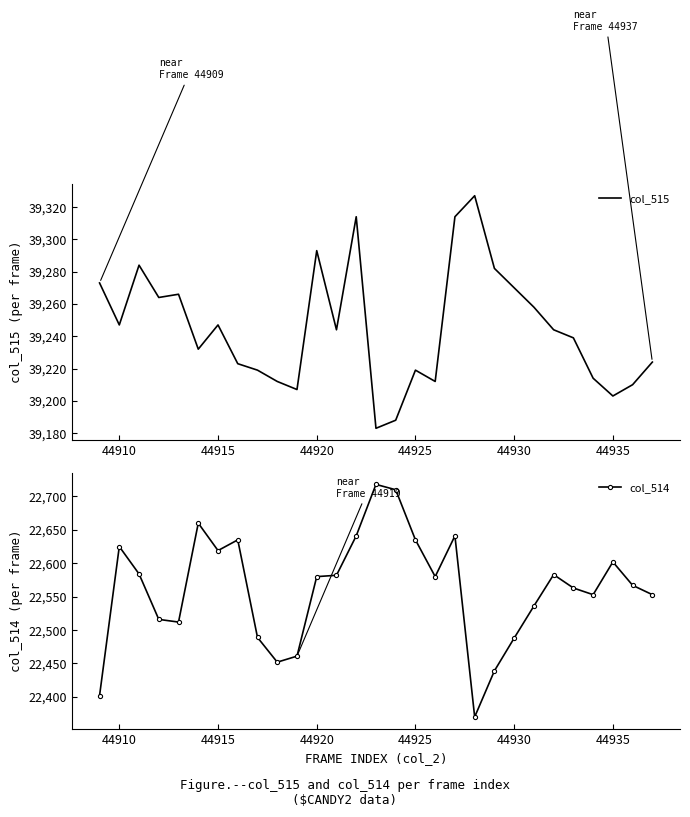

True or false: col_514 and col_515 cross at least once.

False